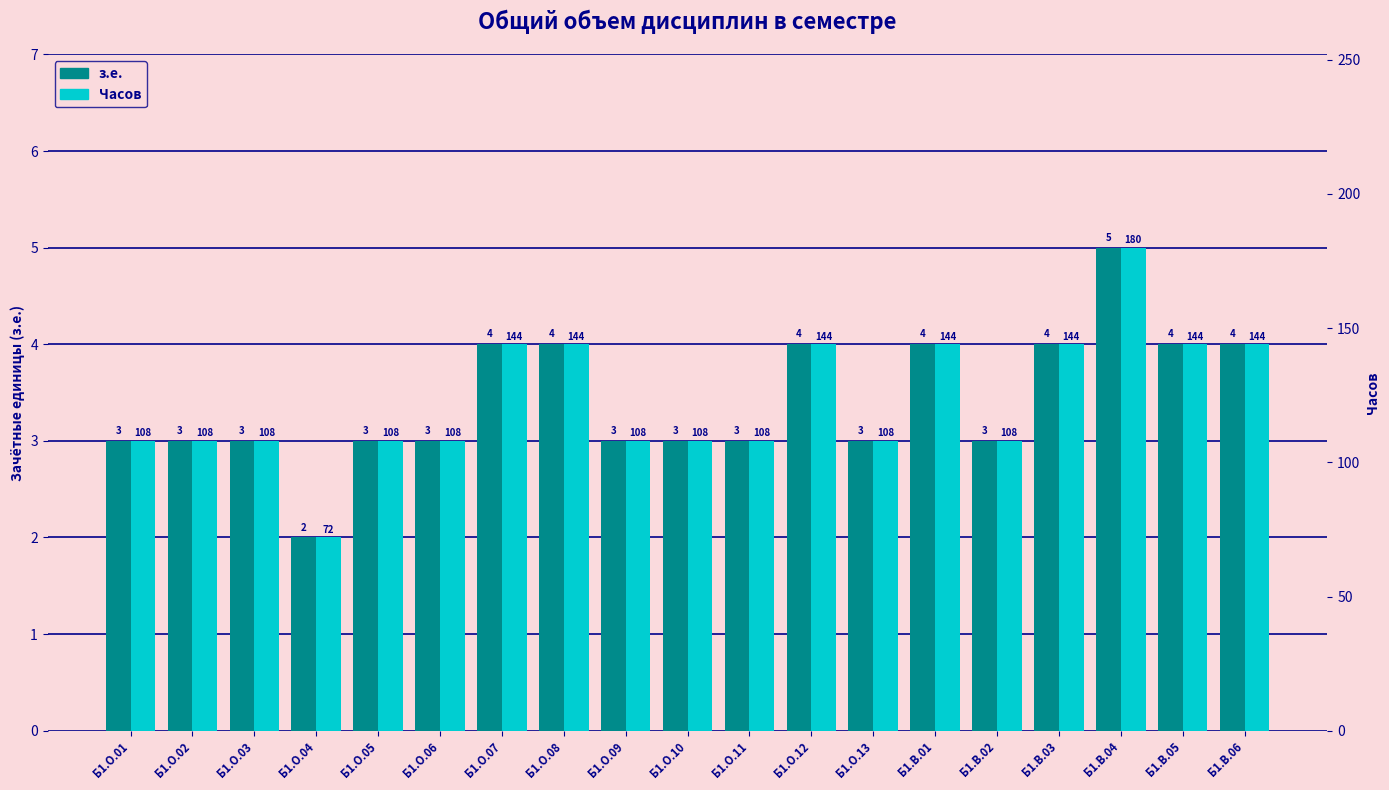

What is the total value across all series at Б1.О.09?

111